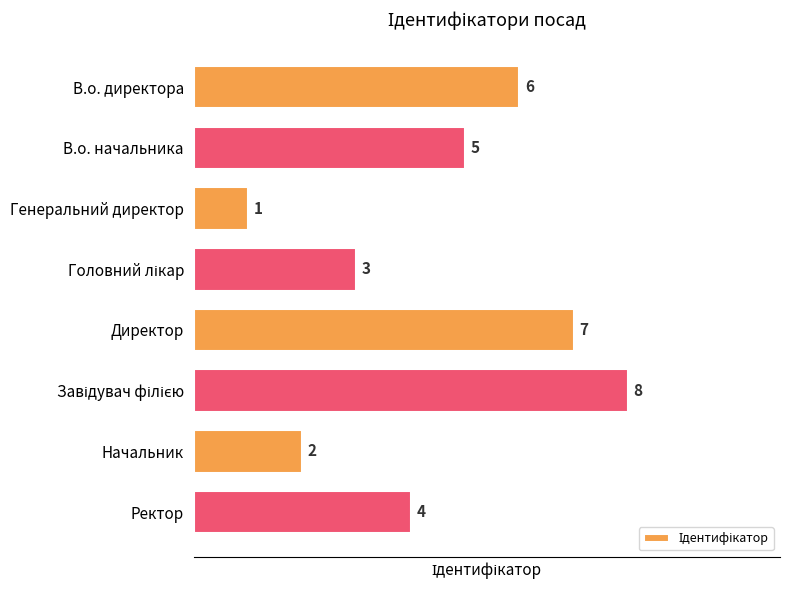

What is the greatest value displayed?

8